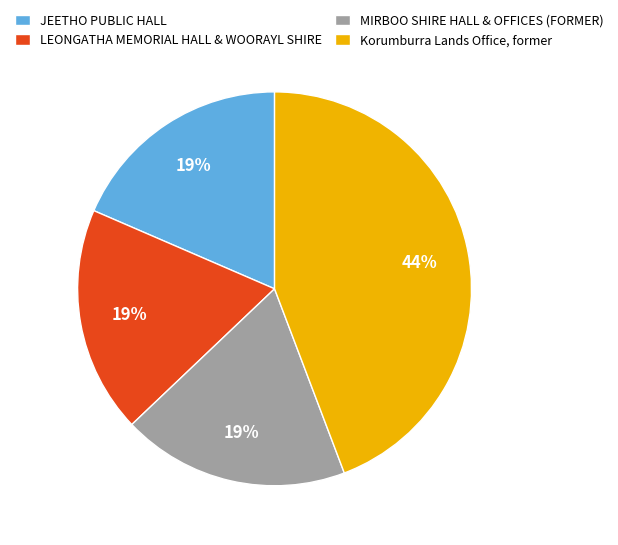

To the nearest percent, what portion does LEONGATHA MEMORIAL HALL & WOORAYL SHIRE represent?

19%